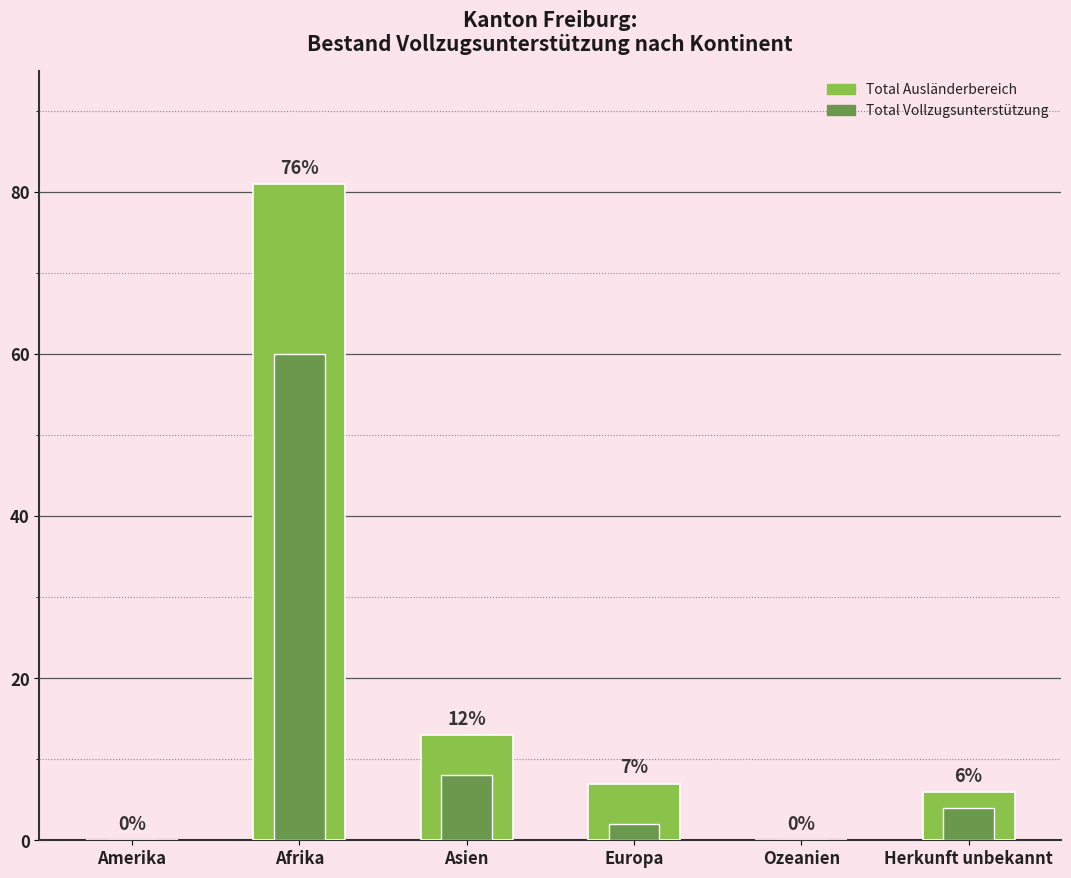

At how many categories does at least one series exceed 37?

1